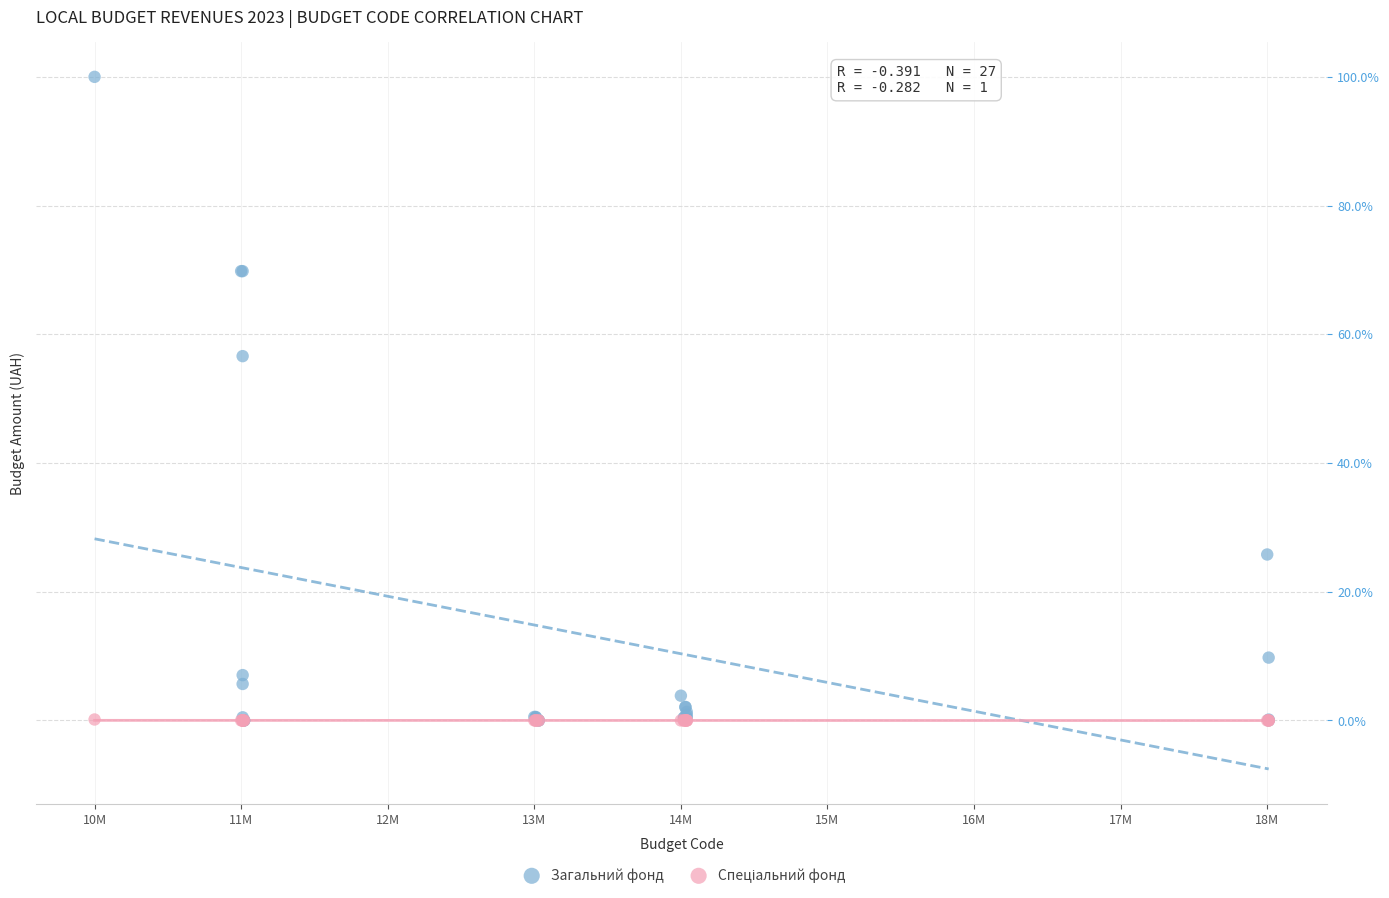

Which series has the widest spread of Y values?

Загальний фонд